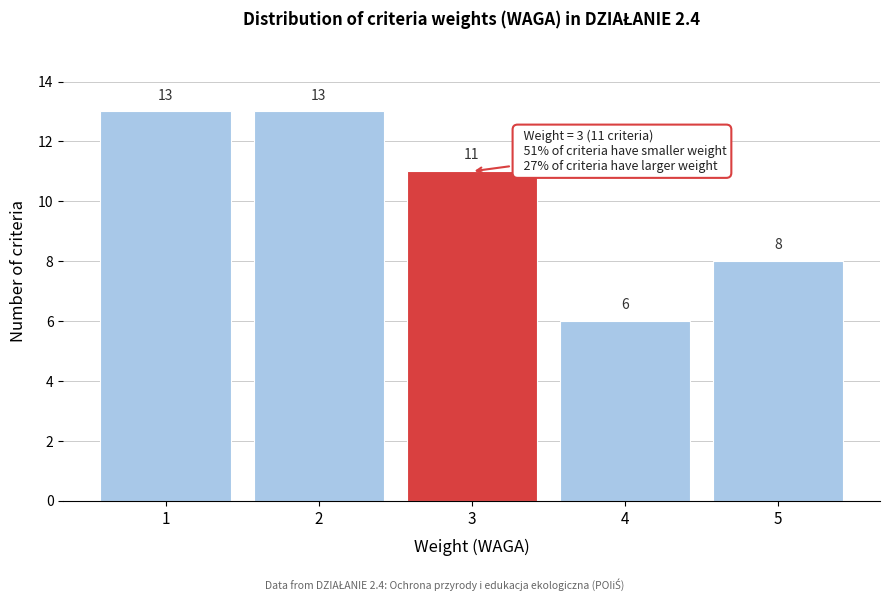

Reading left to right, transcribe all the data shown in this chart.

1=13	2=13	3=11	4=6	5=8